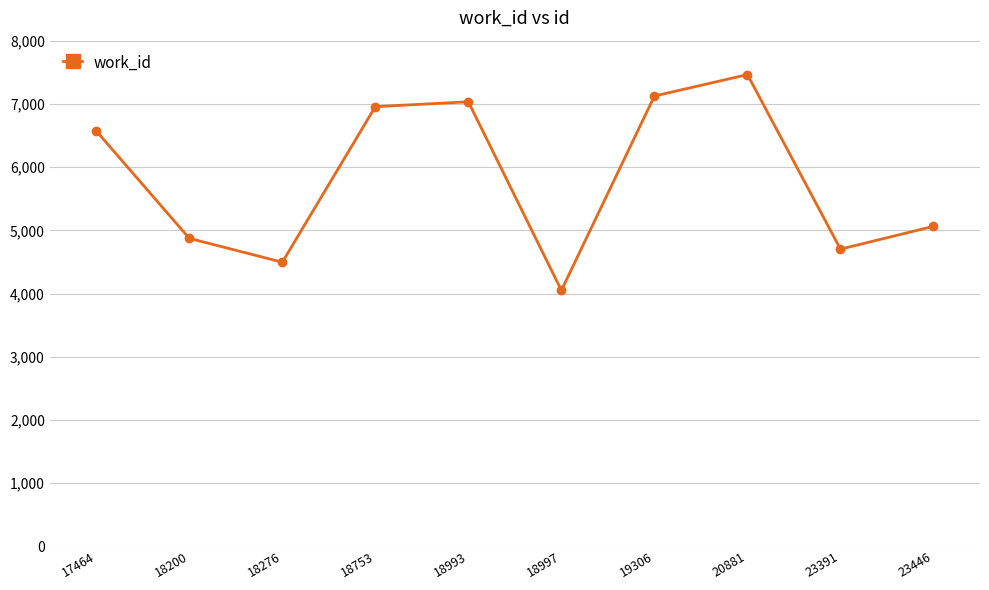

List the labels in order of value, smallest first.

18997, 18276, 23391, 18200, 23446, 17464, 18753, 18993, 19306, 20881